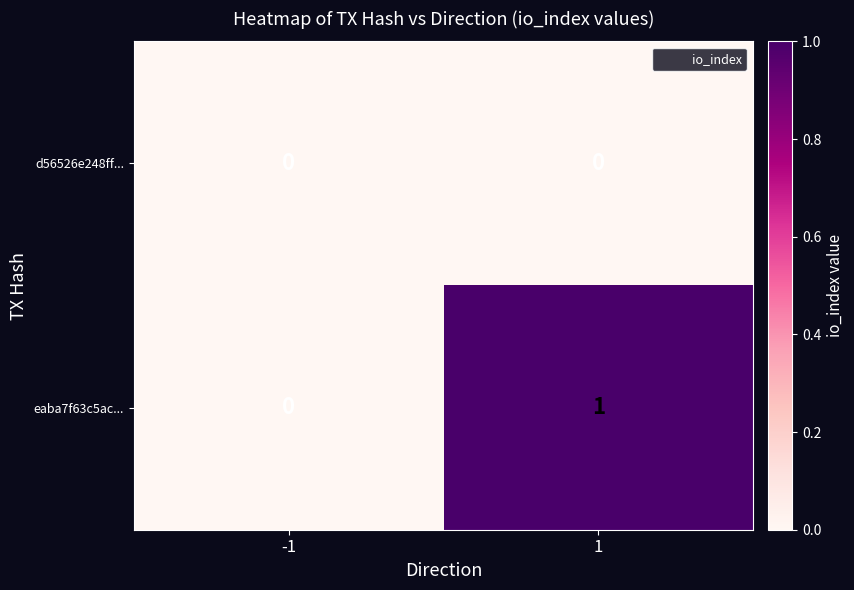

List the series in order of their overall mean, lowest first.

d56526e248ff..., eaba7f63c5ac...